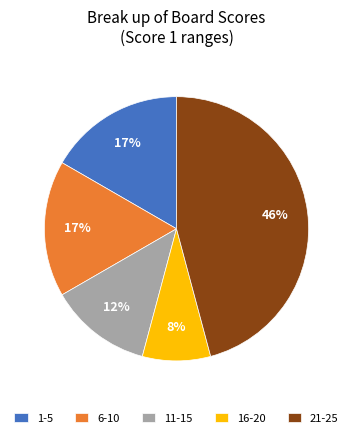

Between 1-5 and 16-20, which is larger?

1-5